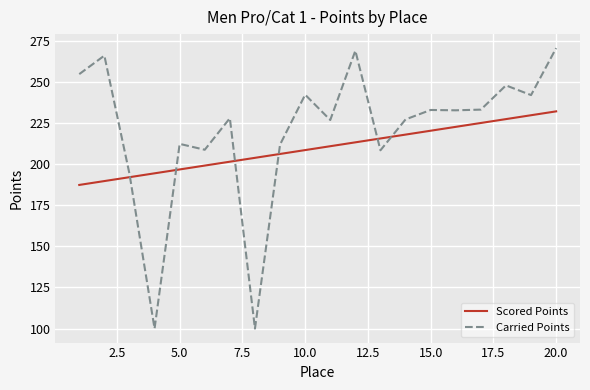

What is the difference between the maximum and minimum values in the Scored Points series?

44.8